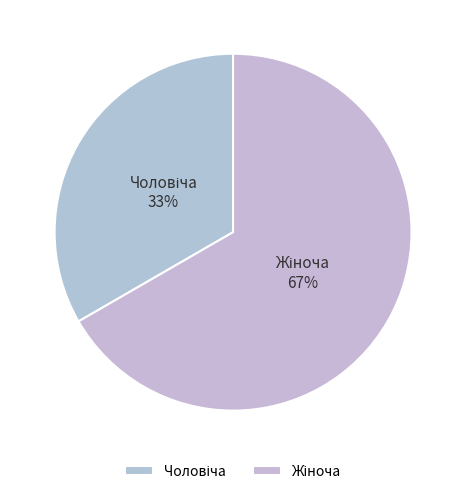

Is there a majority slice in this chart?

Yes